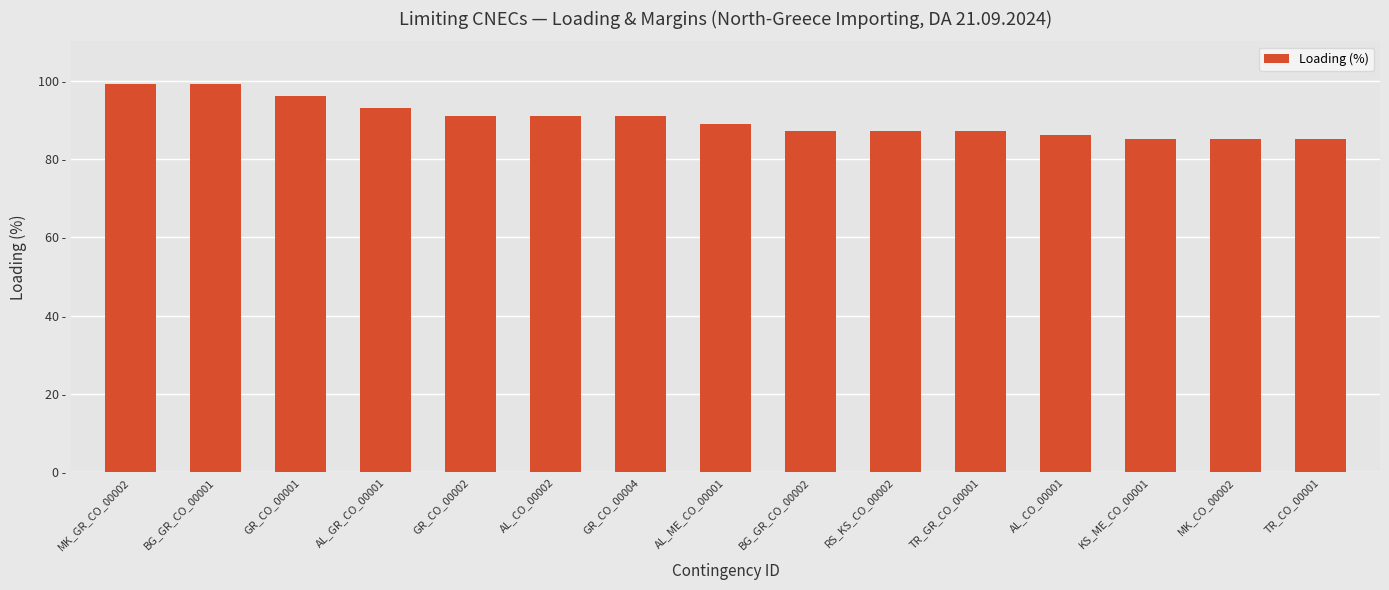

True or false: the data shows 30 at RS_KS_CO_00002.

False